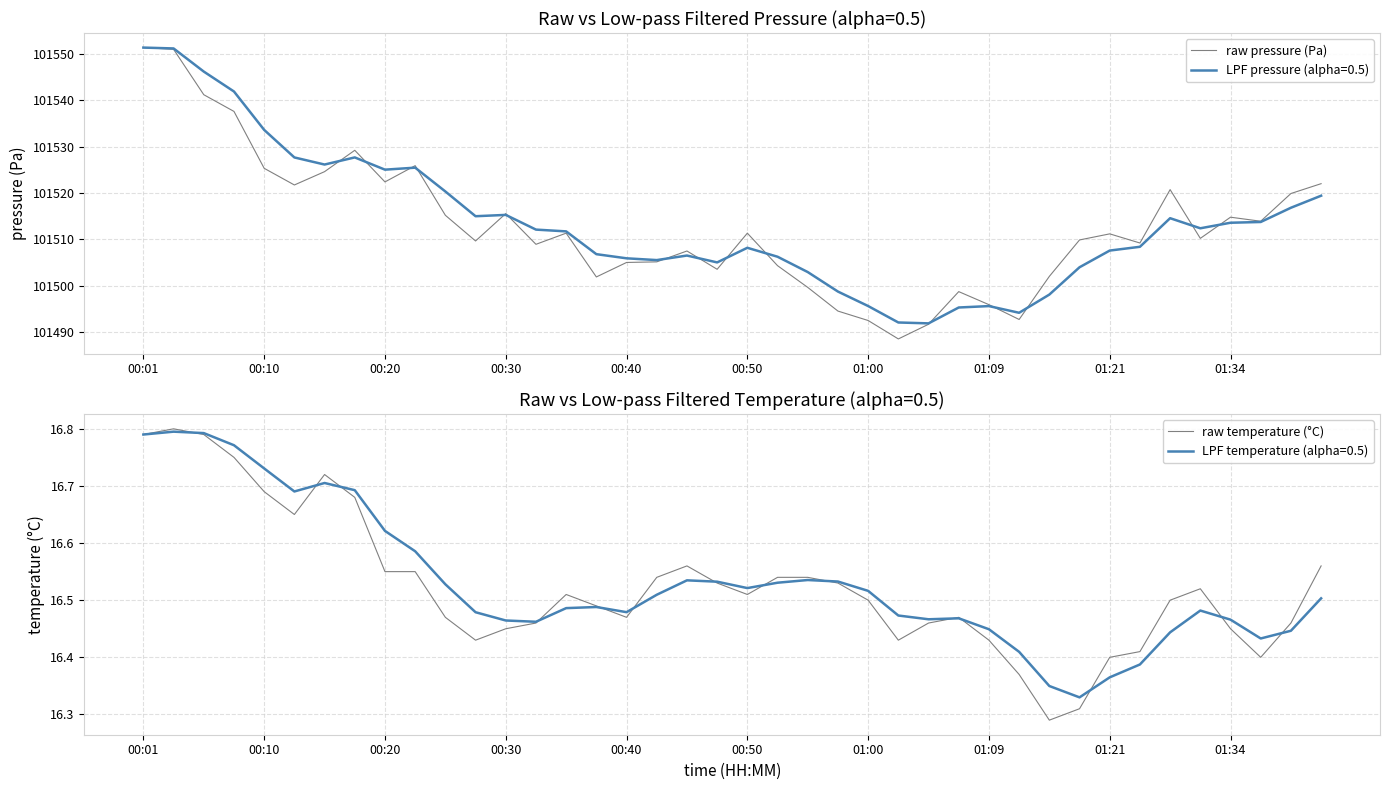

The raw temperature (°C) series shows 4.8 at 01:21. True or false?

False